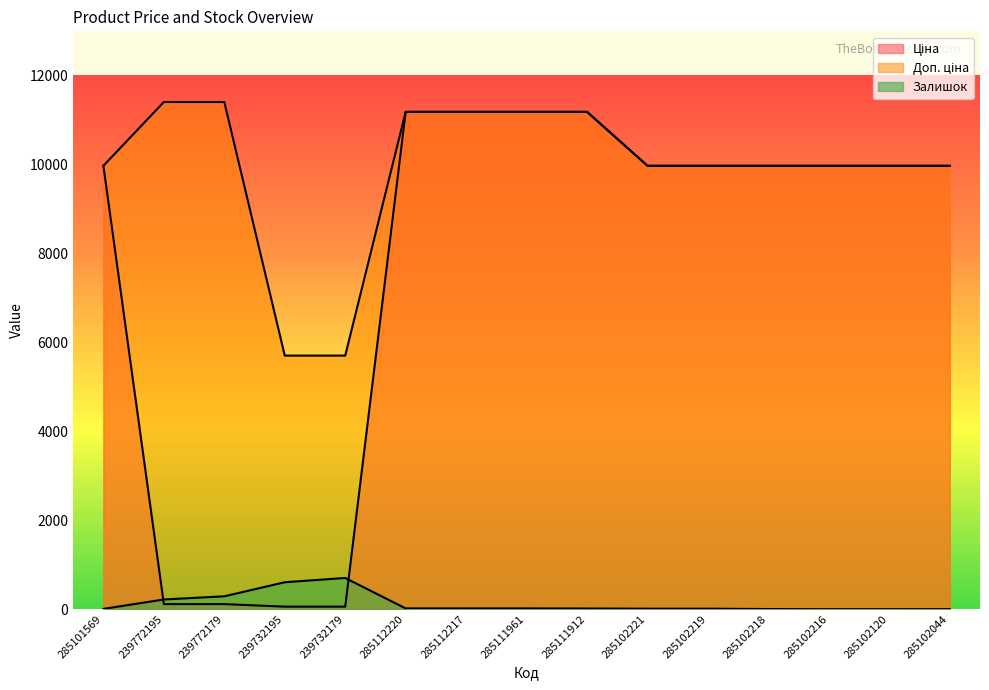

True or false: Ціна and Доп. ціна cross at least once.

False